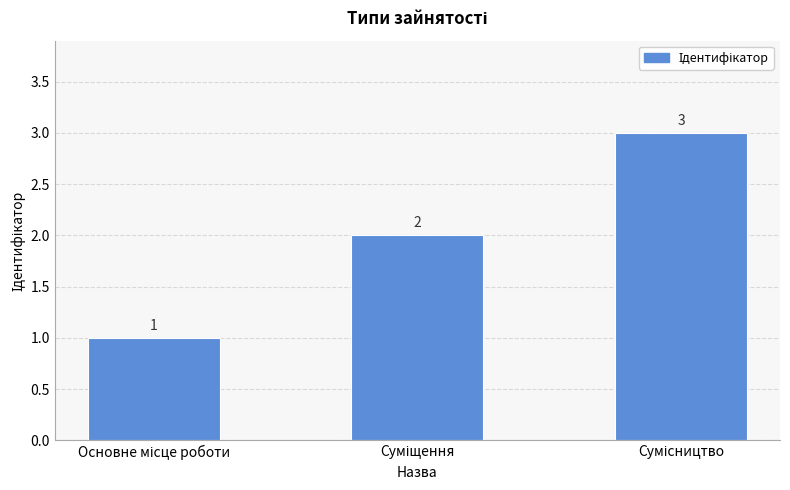

What is the value of the 3rd bar from the left?

3